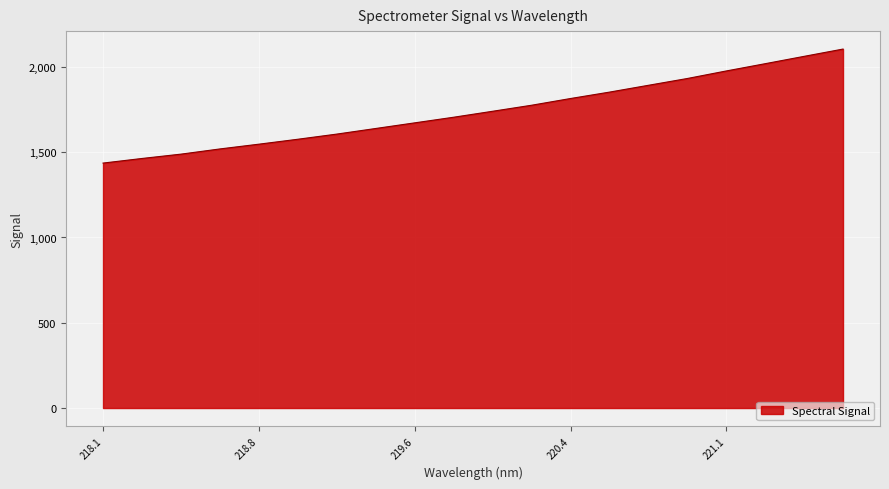

What is the difference between the maximum and minimum values?

668.6